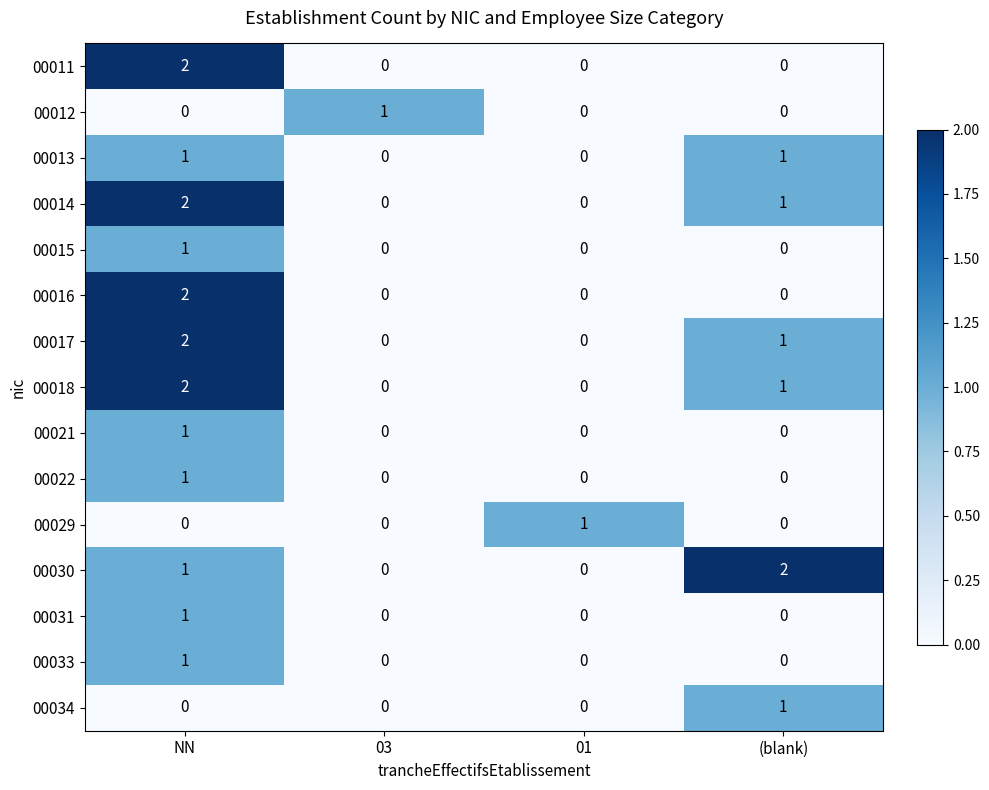

The value of 00034 at (blank) is 1. True or false?

True